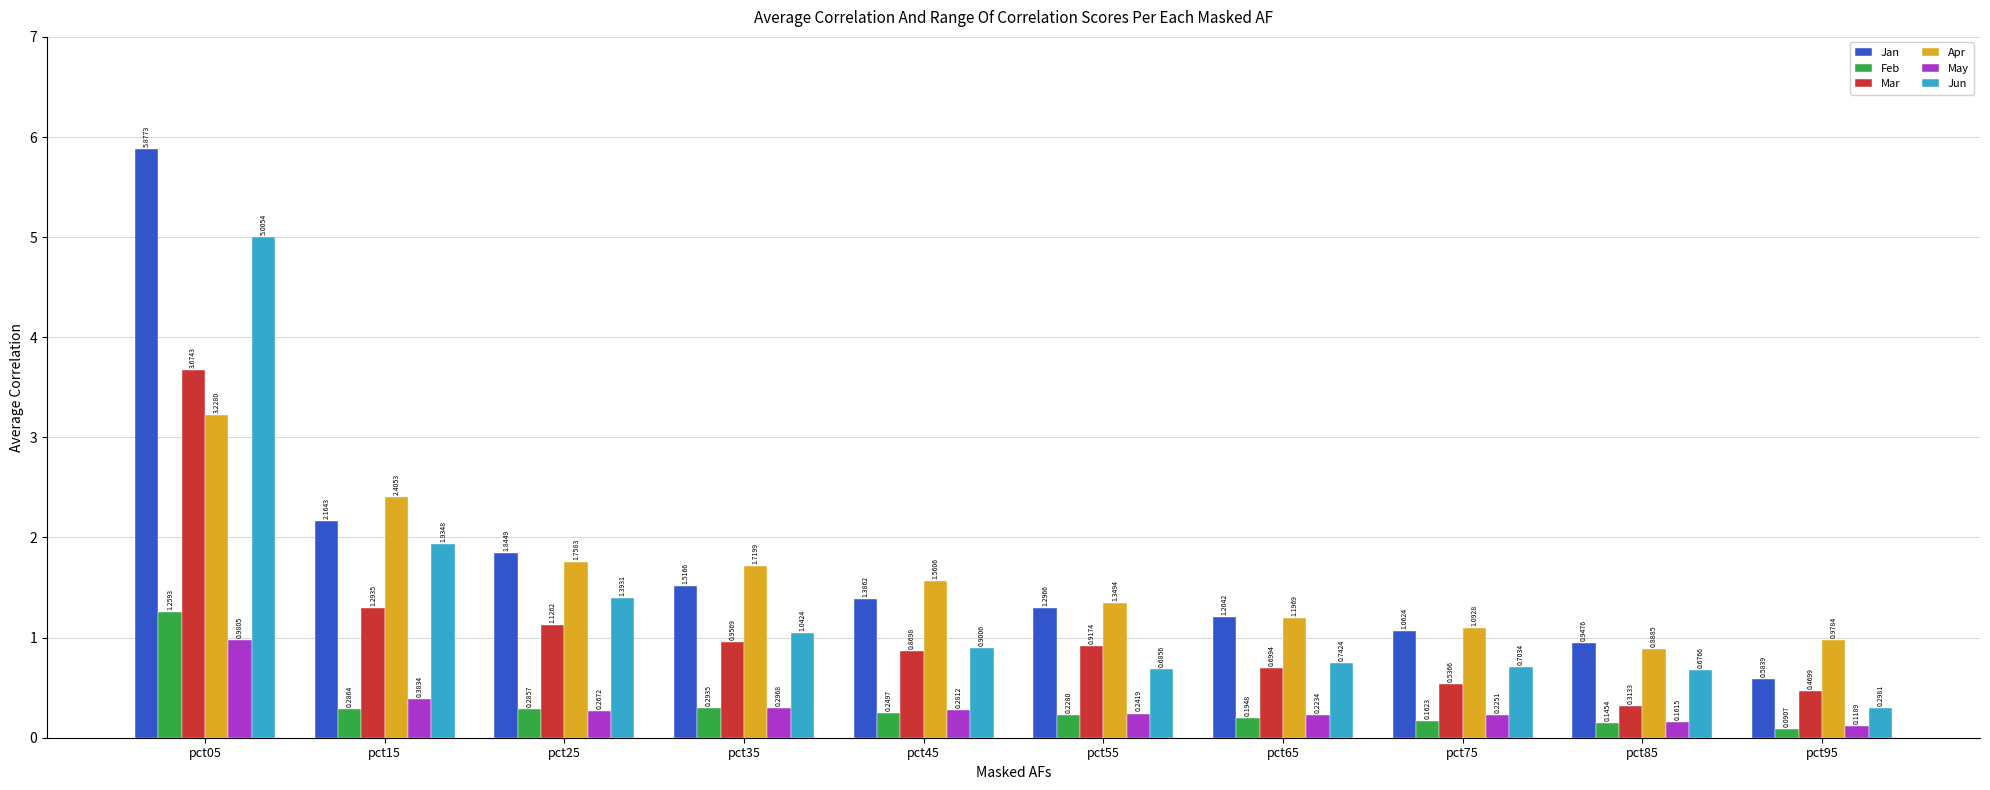

Is the value of Feb at pct65 greater than the value of May at pct35?

No